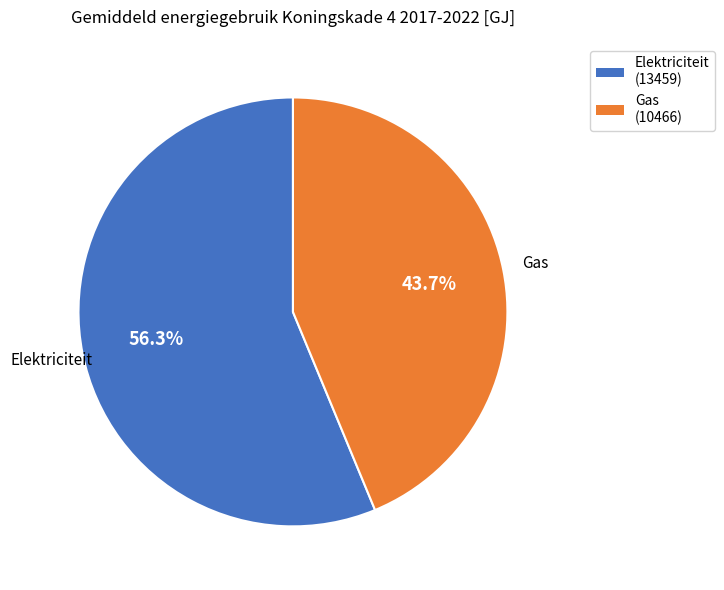

Which slice is the largest?

Elektriciteit